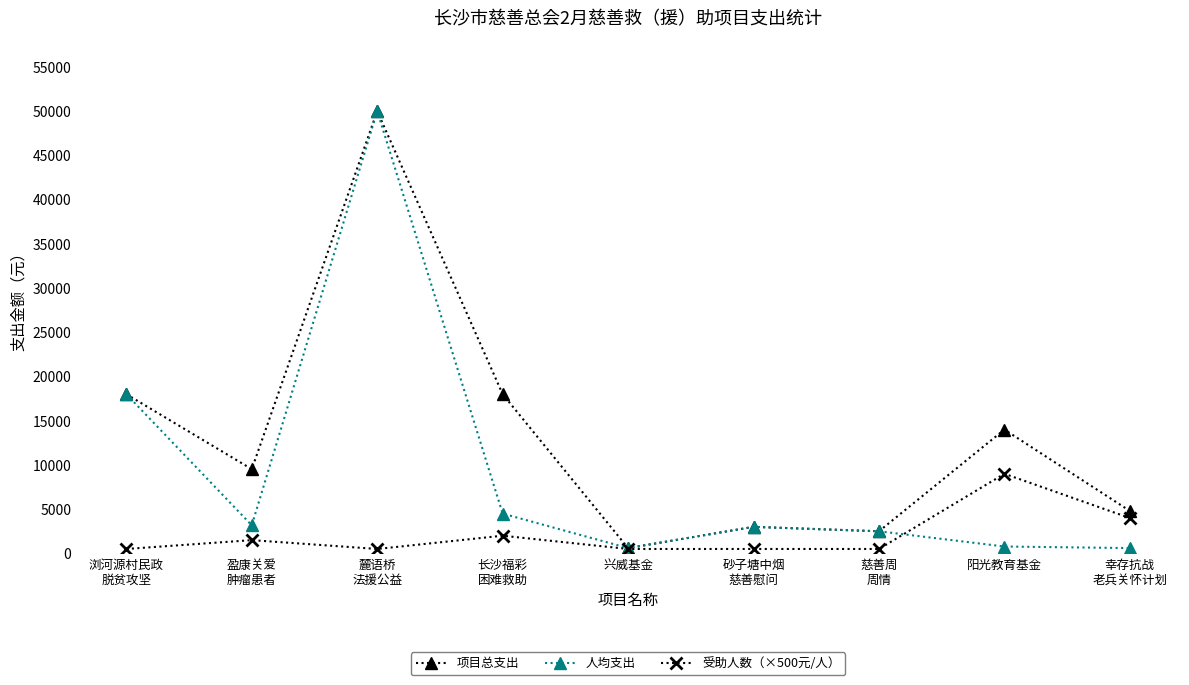

True or false: 项目总支出 has more than 1 points higher than both neighbors.

True